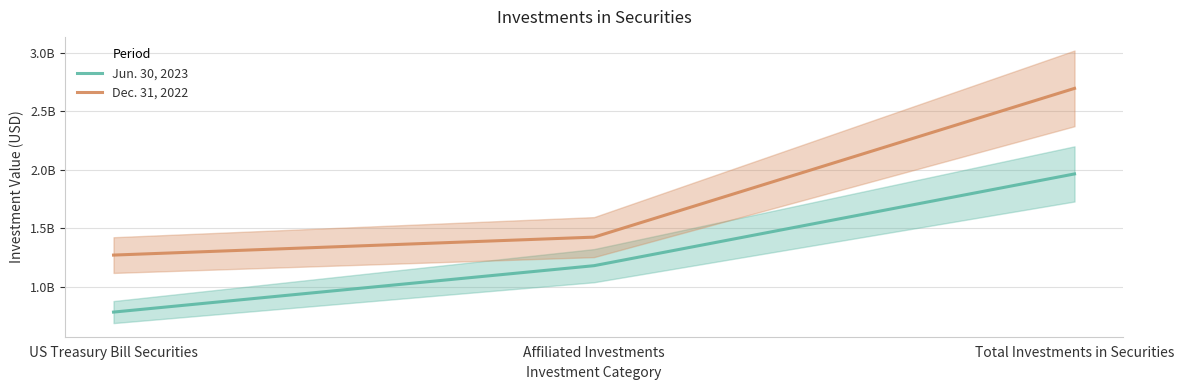

Rank the series at Affiliated Investments from lowest to highest value.

Jun. 30, 2023, Dec. 31, 2022